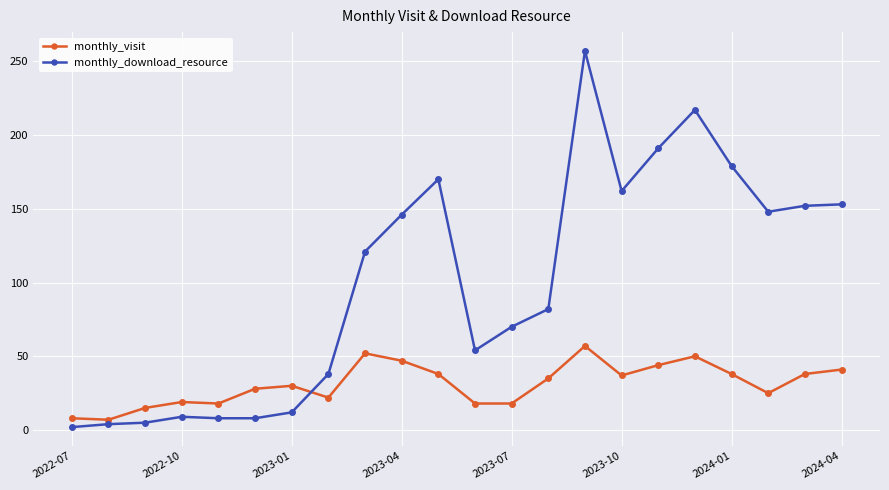

What is the value of the monthly_visit point at the 2nd from the left?

7